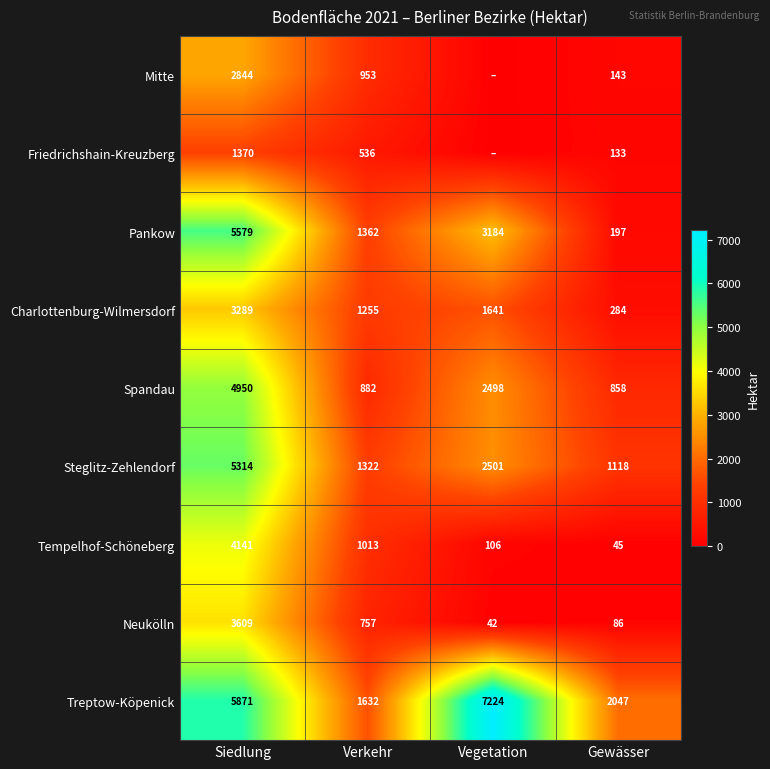

At which label does Tempelhof-Schöneberg reach its peak?

Siedlung